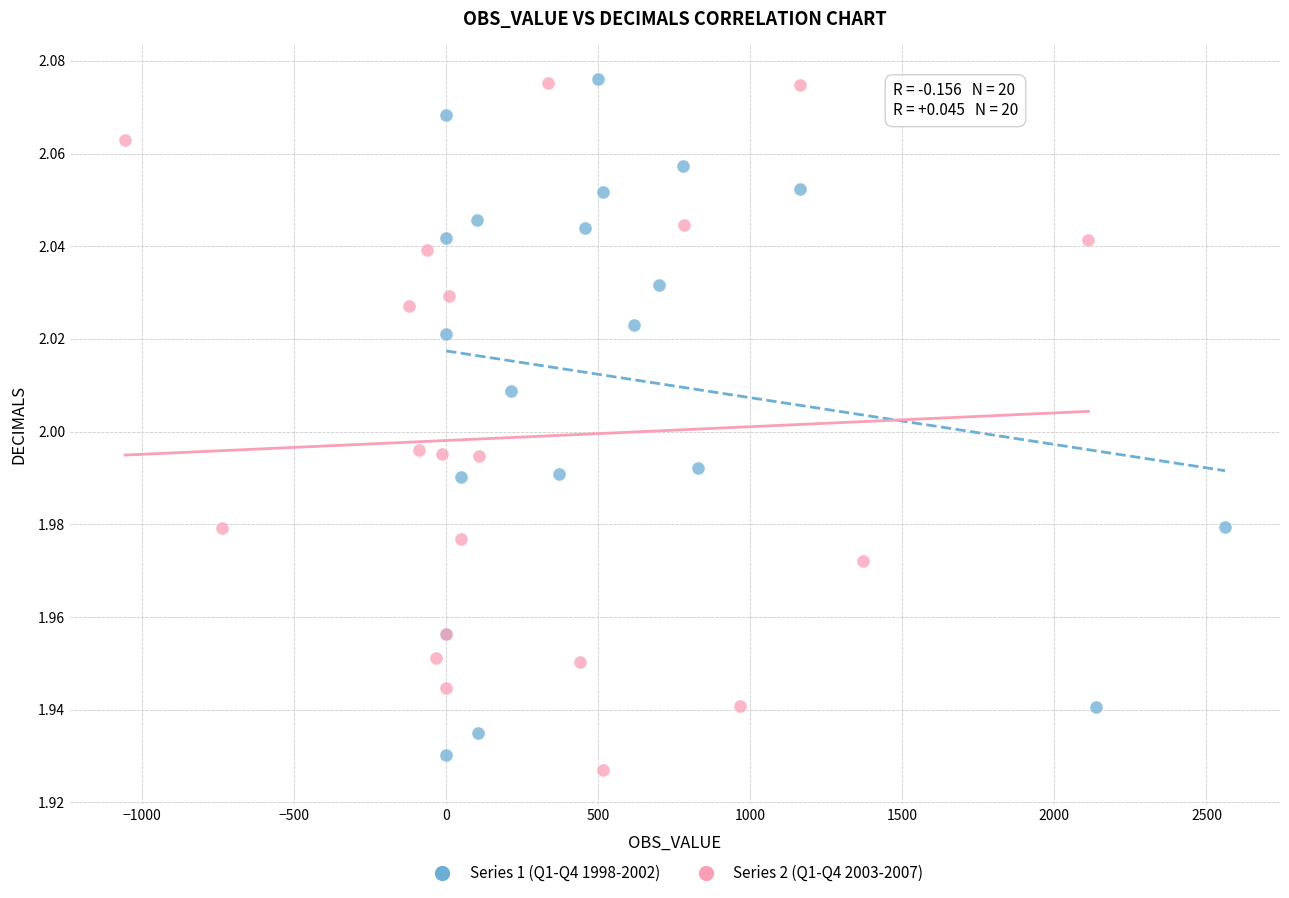

What are all the series names shown in the legend?

Series 1 (Q1-Q4 1998-2002), Series 2 (Q1-Q4 2003-2007)